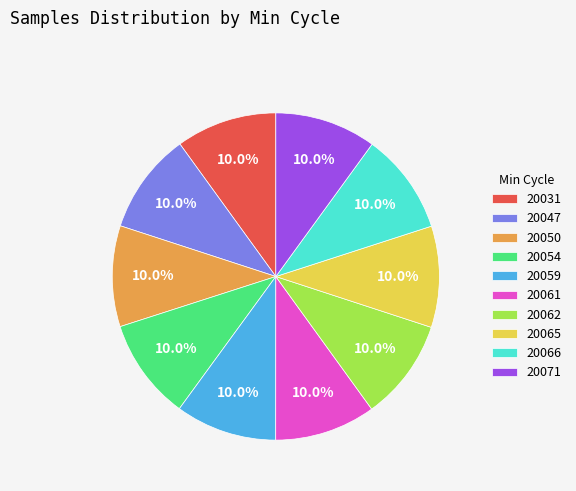

How many slices are in this pie chart?

10